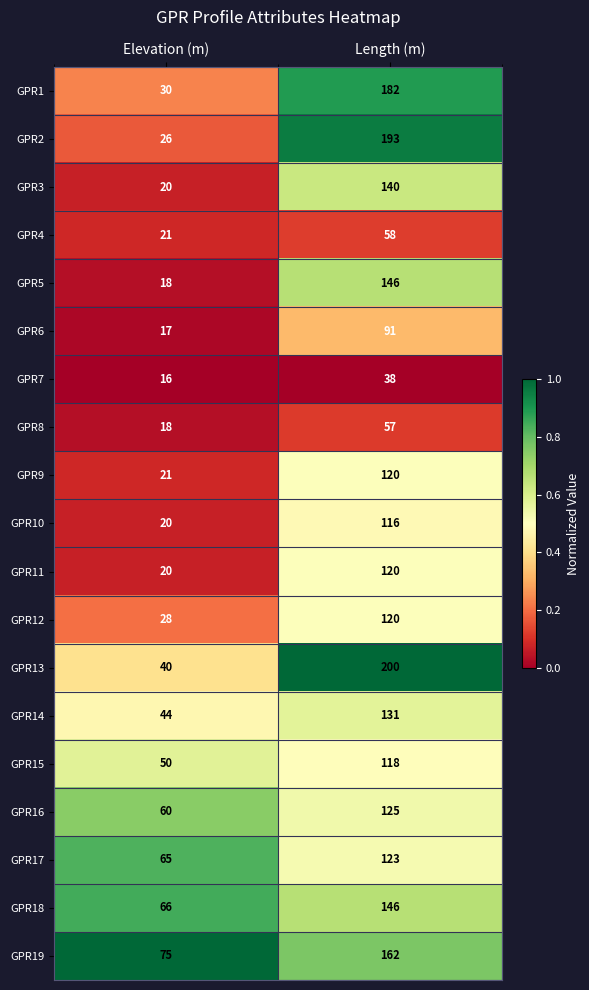

What is the difference between the highest and lowest values at Length (m)?

162